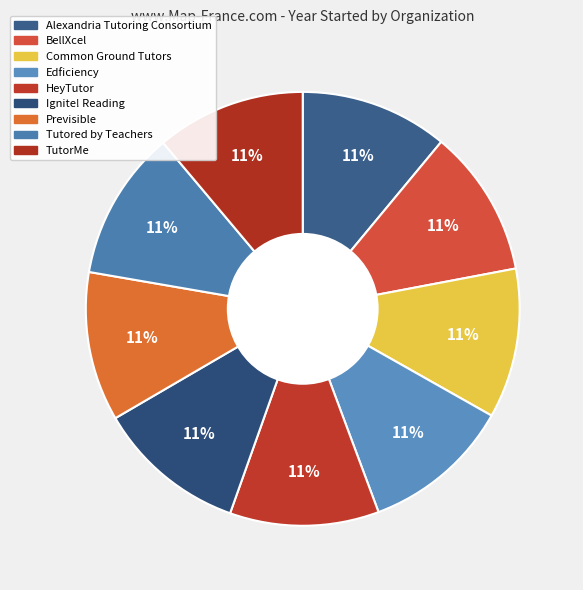

Is it true that TutorMe is 5% of the pie?

False